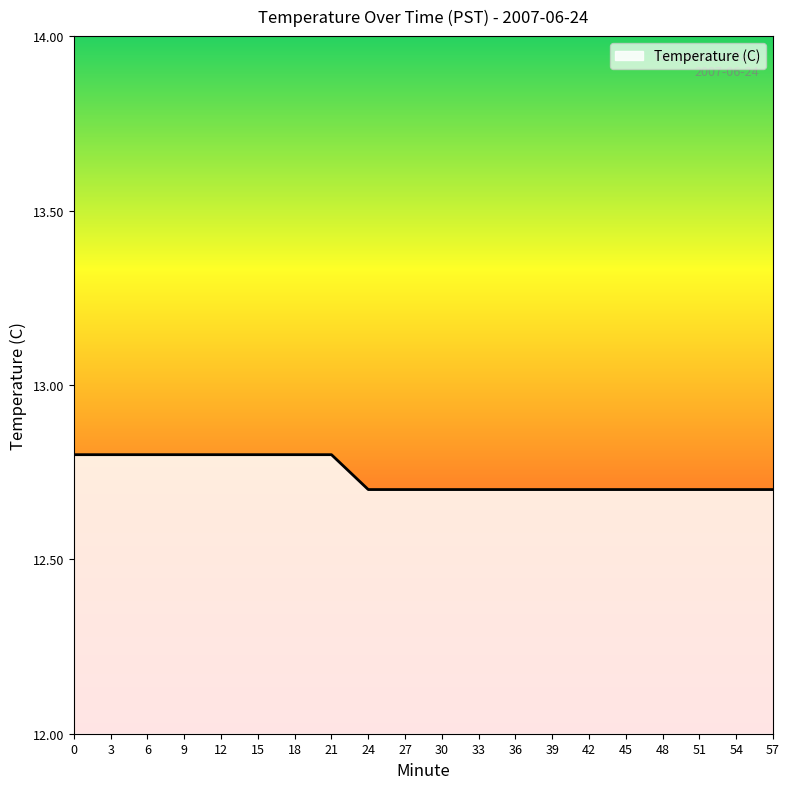

Is it true that the value at 33 is 6.8?

False